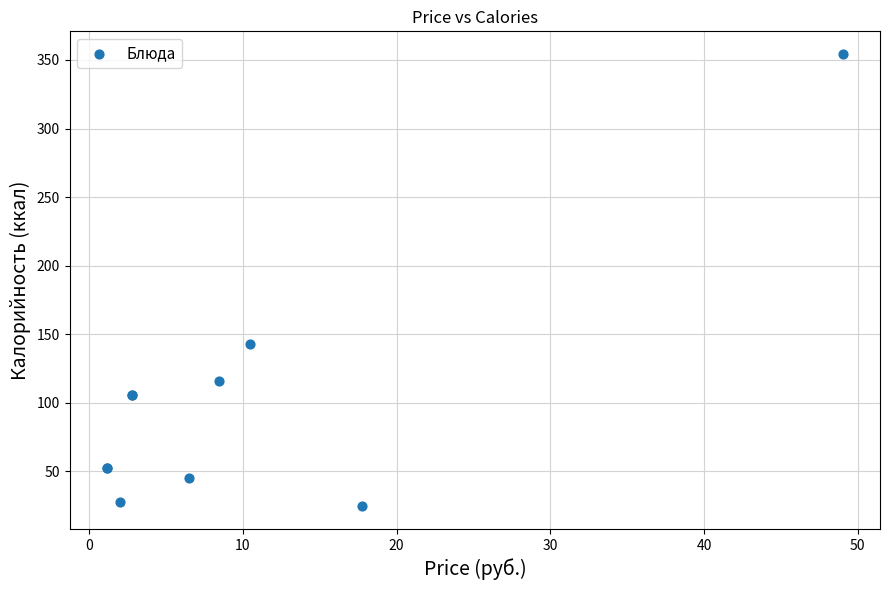

What Y value in the scatter plot is closest to 189?

143.0